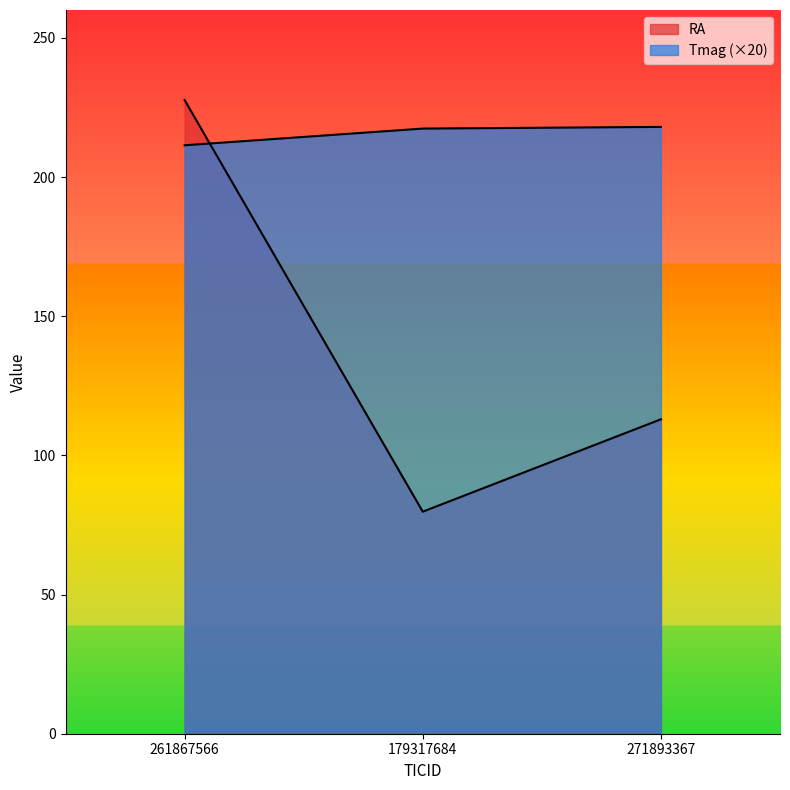

Reading left to right, extract all data points from this chart.

RA: 227.7	79.8	113.0
Tmag: 211.4	217.4	218.0